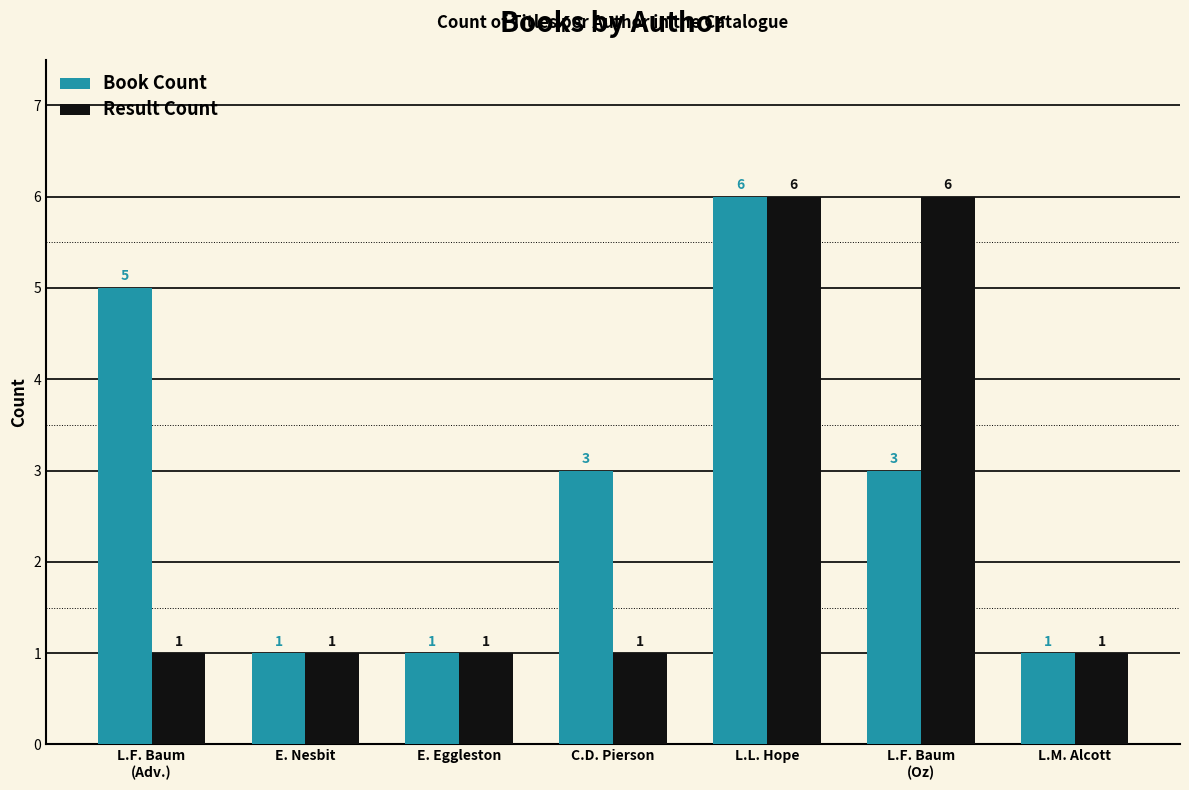

How many Result Count values are between 1 and 6?

7